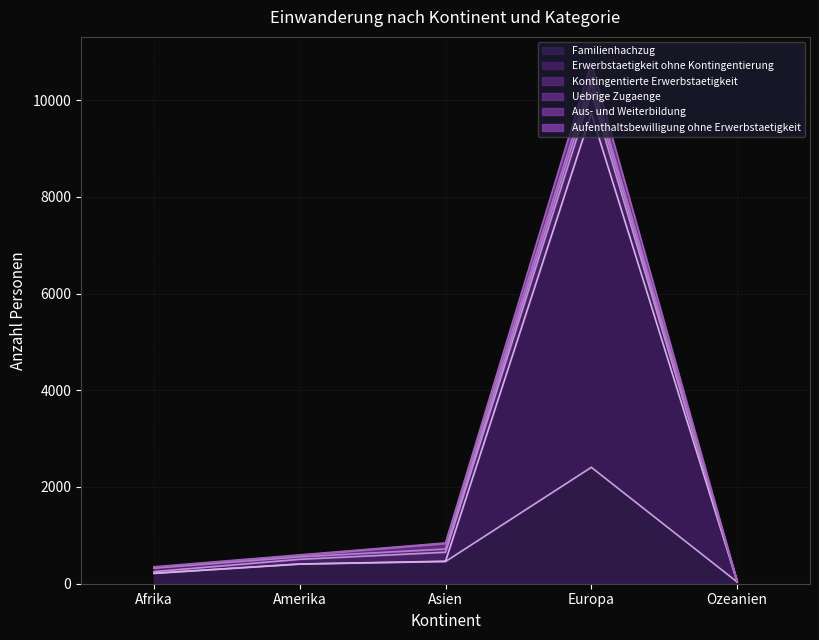

At which category is the sum across all series the highest?

Europa